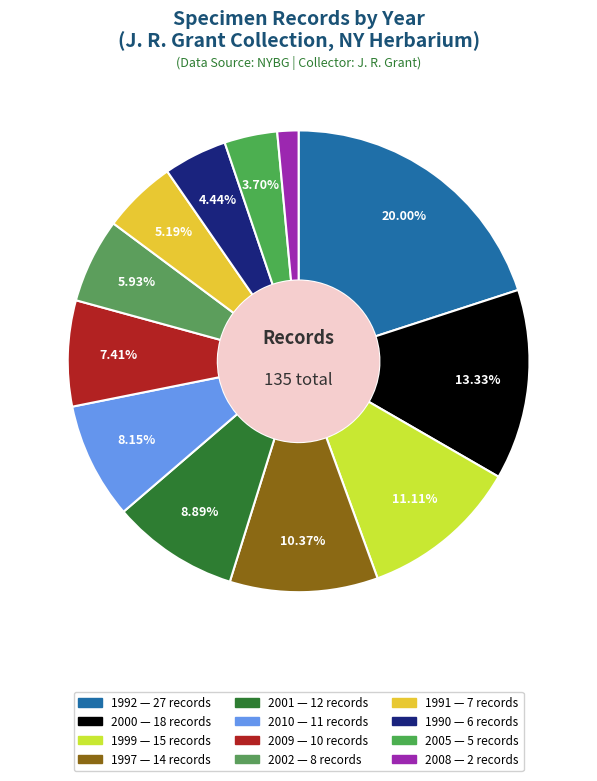

How many slices are in this pie chart?

12